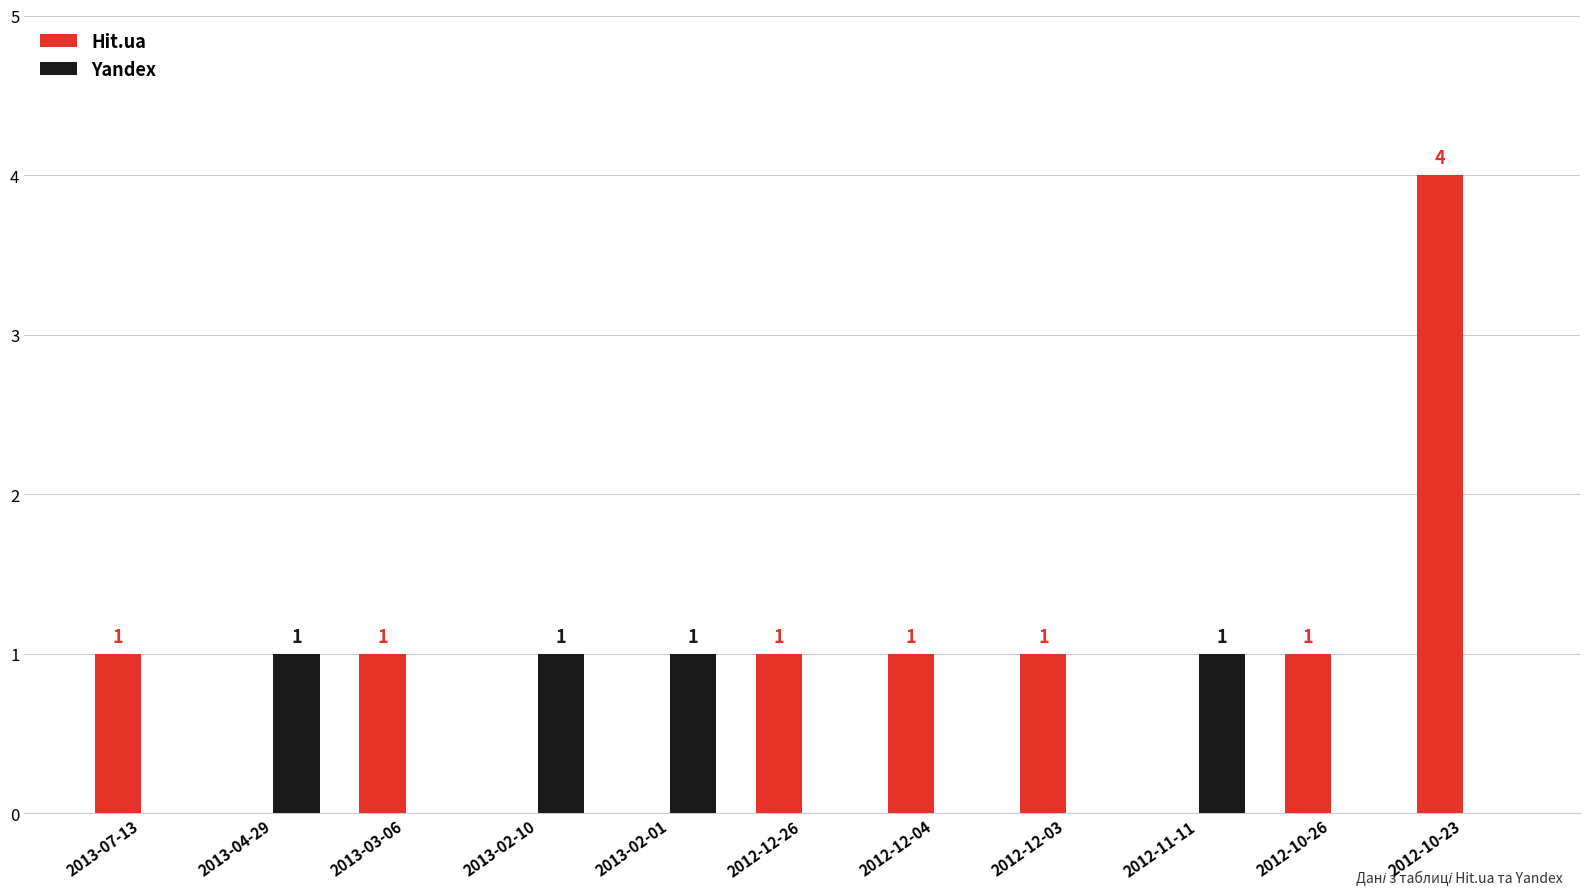

How many data points does each series have?

11